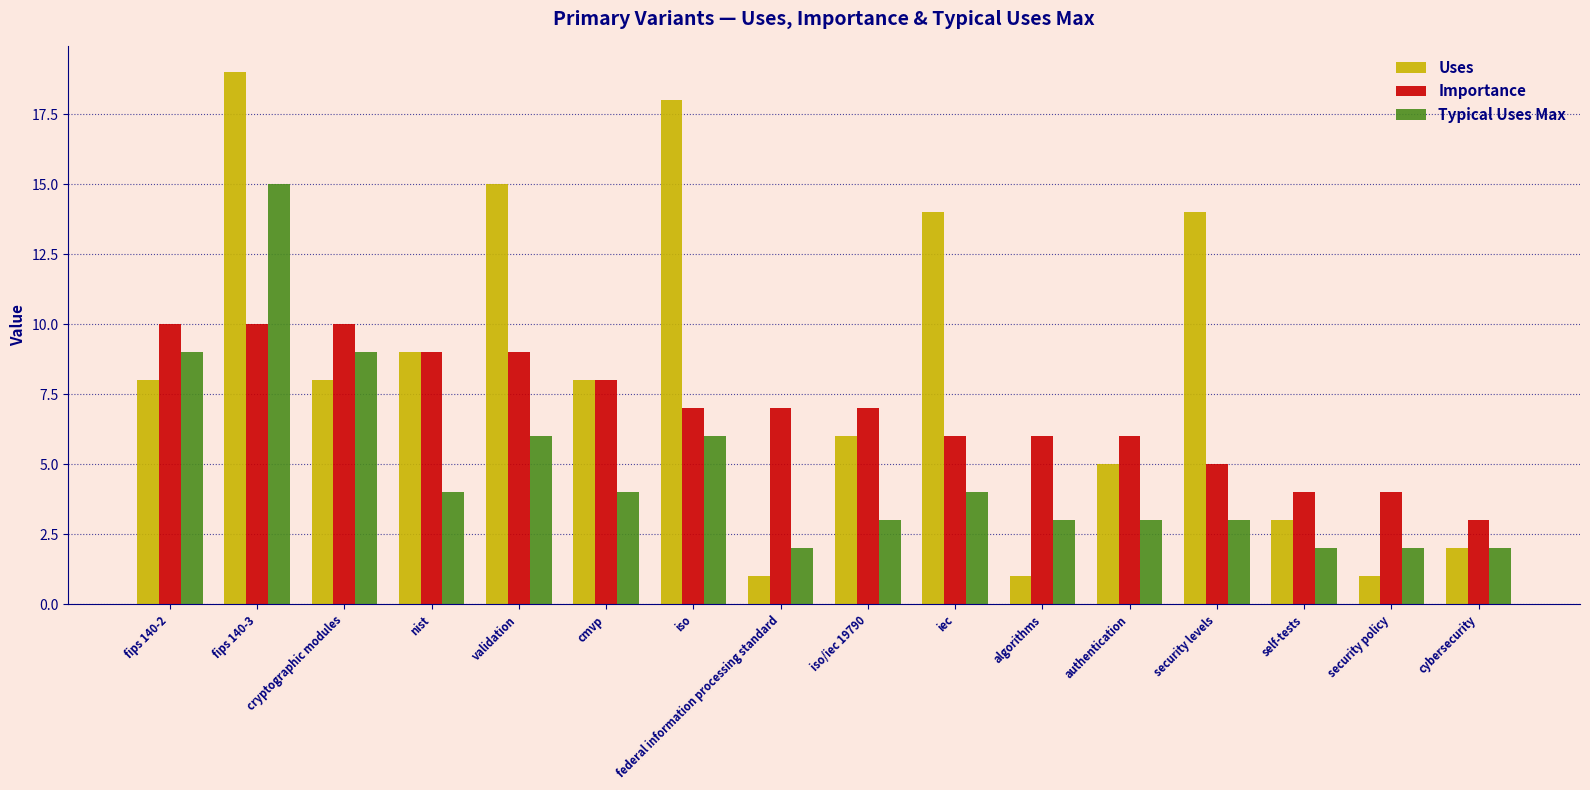

How many groups of bars are there?

16